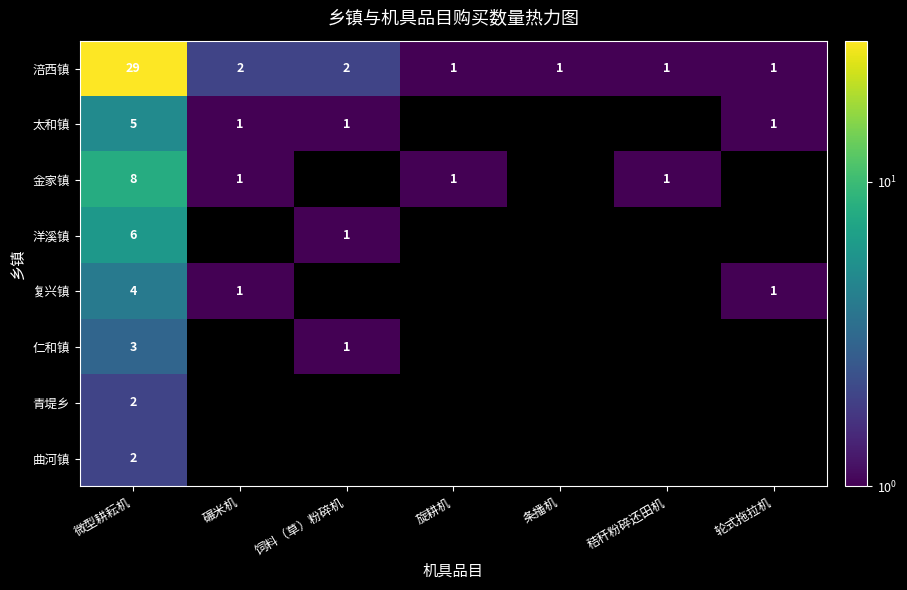

The 涪西镇 series shows 2 at 碾米机. True or false?

True